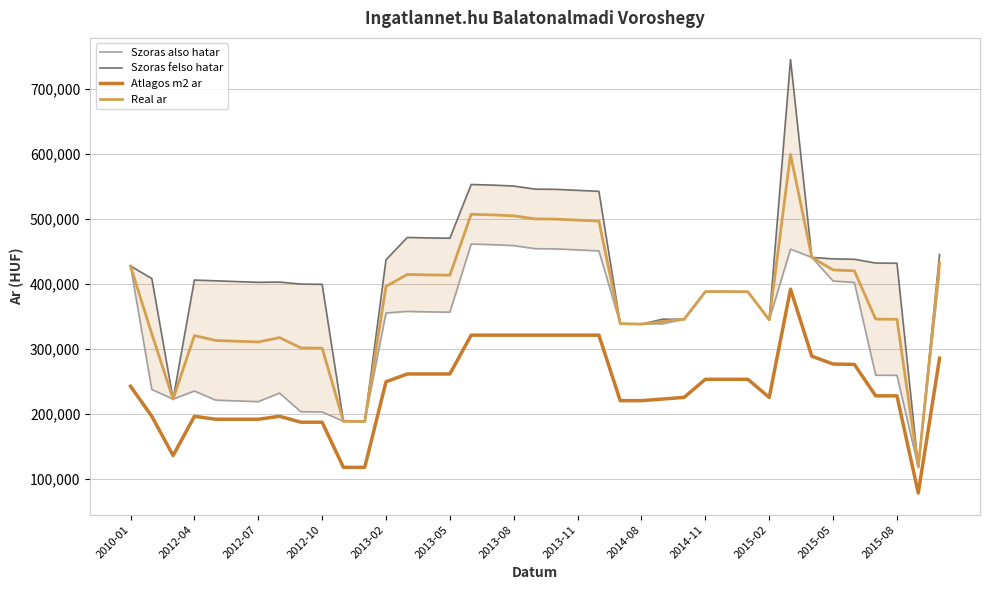

How many values in the Atlagos m2 ar series exceed 242177?

19